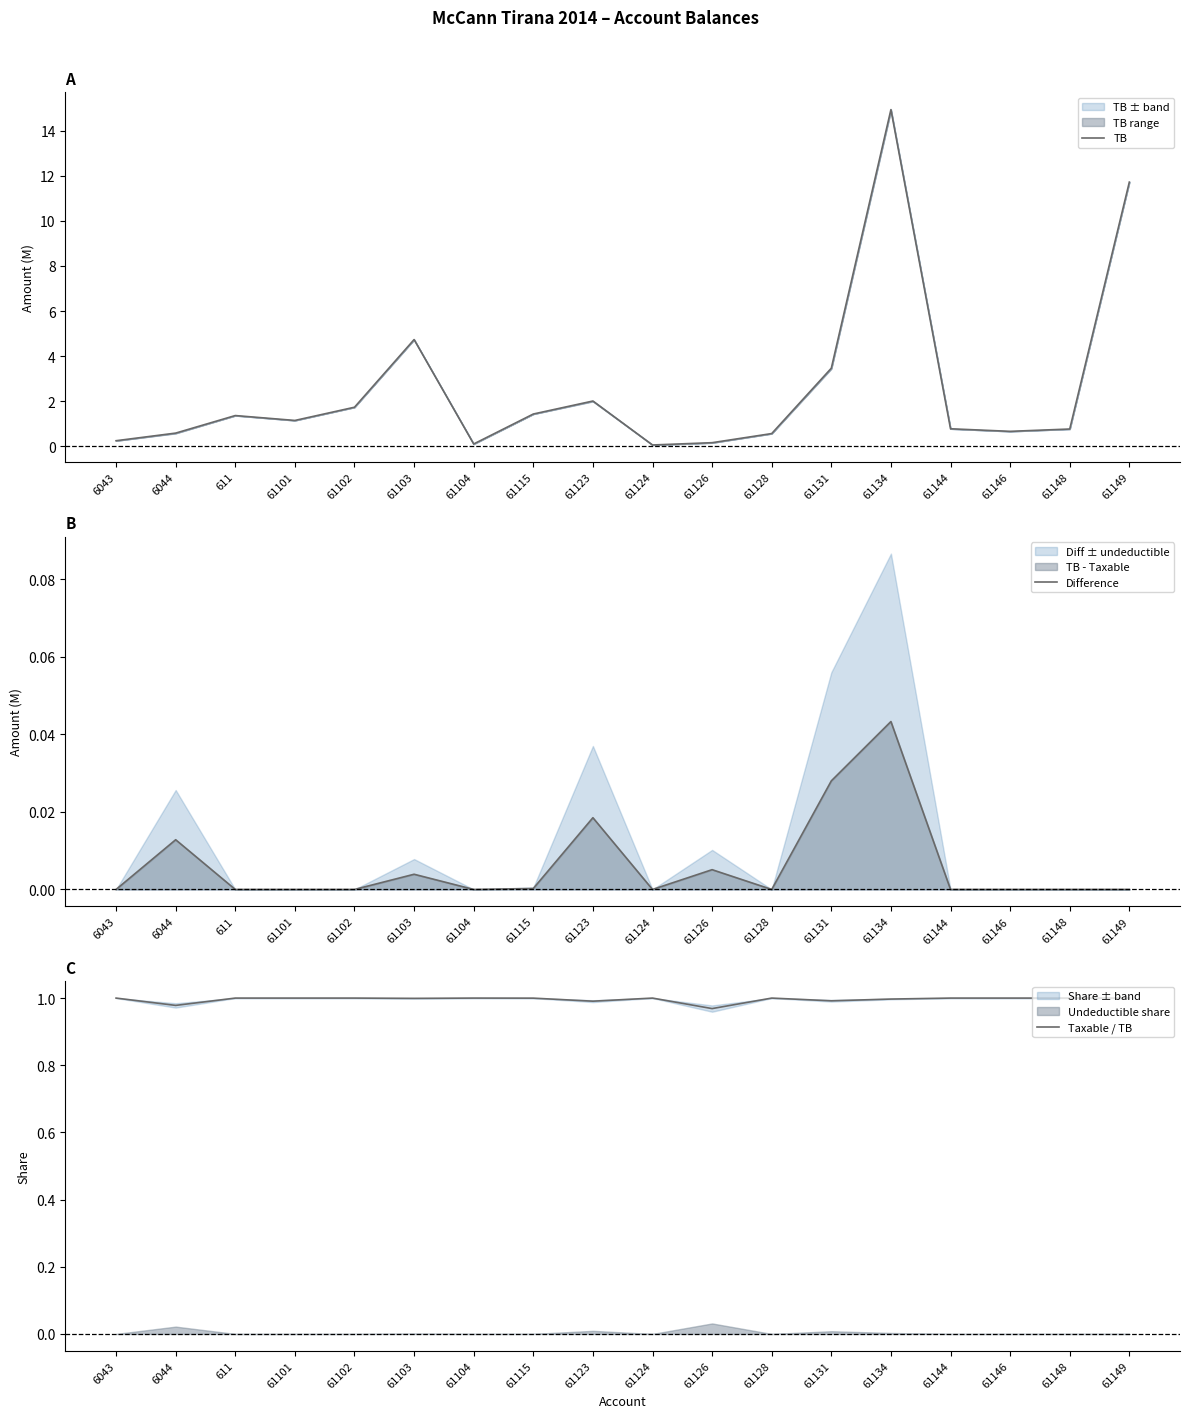

Reading left to right, transcribe all the data shown in this chart.

TB: 6043=0.3	6044=0.6	611=1.4	61101=1.1	61102=1.7	61103=4.7	61104=0.1	61115=1.4	61123=2.0	61124=0.1	61126=0.2	61128=0.6	61131=3.5	61134=14.9	61144=0.8	61146=0.7	61148=0.8	61149=11.7
Difference: 6043=0.0	6044=0.0	611=0.0	61101=0.0	61102=0.0	61103=0.0	61104=0.0	61115=0.0	61123=0.0	61124=0.0	61126=0.0	61128=0.0	61131=0.0	61134=0.0	61144=0.0	61146=0.0	61148=0.0	61149=0.0
Taxable / TB: 6043=1.0	6044=1.0	611=1.0	61101=1.0	61102=1.0	61103=1.0	61104=1.0	61115=1.0	61123=1.0	61124=1.0	61126=1.0	61128=1.0	61131=1.0	61134=1.0	61144=1.0	61146=1.0	61148=1.0	61149=1.0